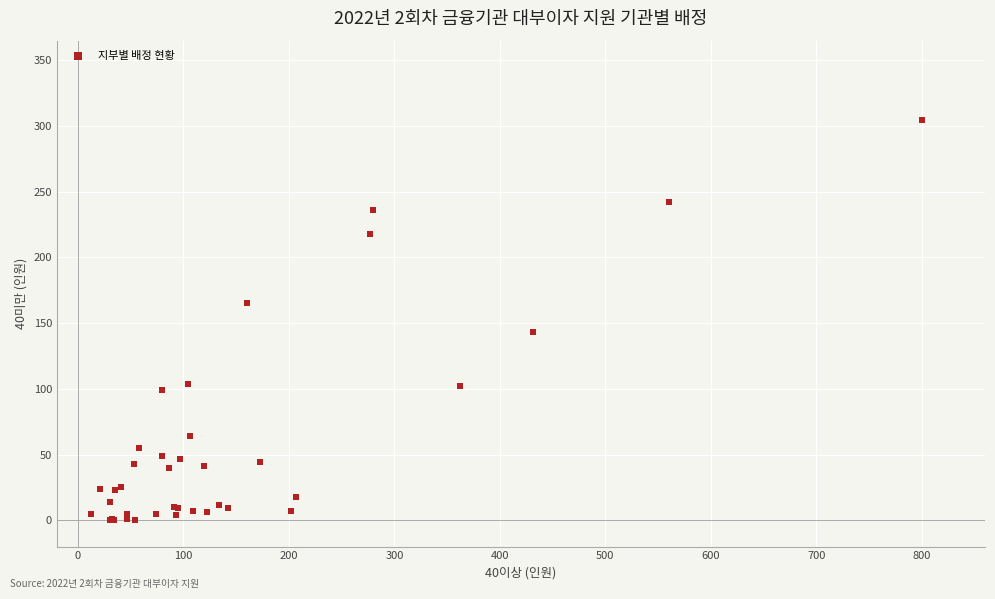

What Y value in the scatter plot is closest to 152?

143